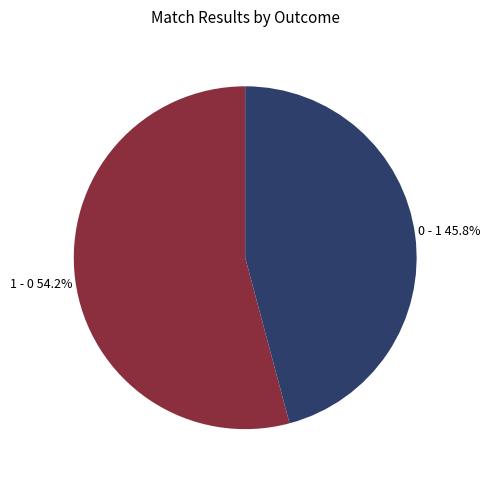

Does any single category account for the majority?

Yes